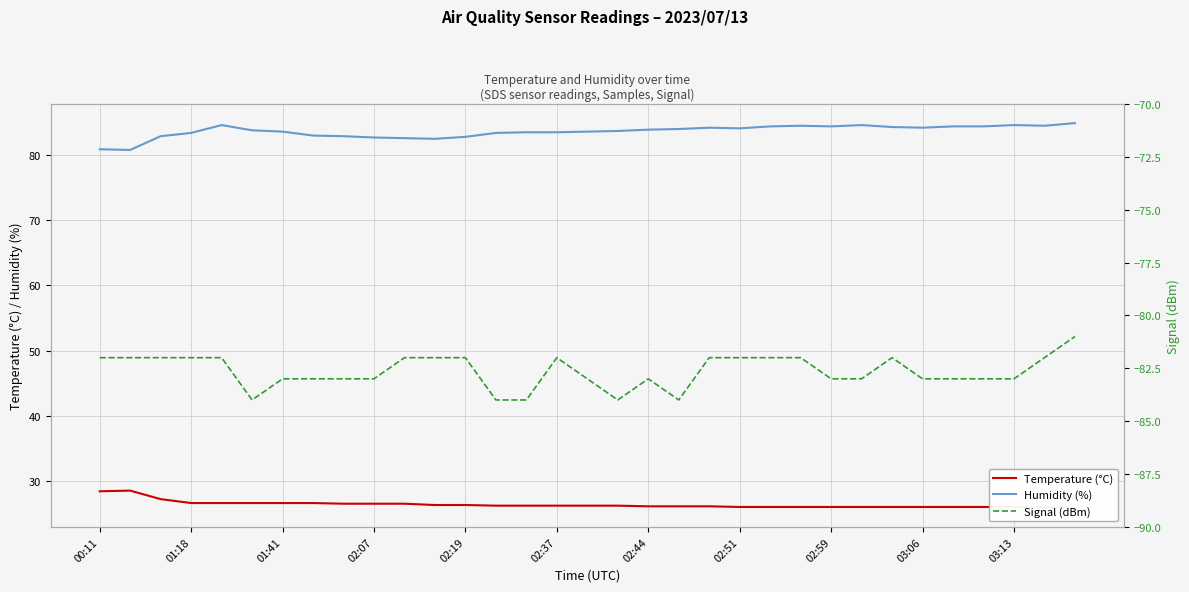

Reading left to right, what are all the values shown in this chart?

Temperature (°C): 28.5	28.6	27.3	26.7	26.7	26.7	26.7	26.7	26.6	26.6	26.6	26.4	26.4	26.3	26.3	26.3	26.3	26.3	26.2	26.2	26.2	26.1	26.1	26.1	26.1	26.1	26.1	26.1	26.1	26.1	26.1	26.1	26.0
Humidity (%): 80.8	80.7	82.8	83.3	84.5	83.7	83.5	82.9	82.8	82.6	82.5	82.4	82.7	83.3	83.4	83.4	83.5	83.6	83.8	83.9	84.1	84.0	84.3	84.4	84.3	84.5	84.2	84.1	84.3	84.3	84.5	84.4	84.8
Signal (dBm): -82.0	-82.0	-82.0	-82.0	-82.0	-84.0	-83.0	-83.0	-83.0	-83.0	-82.0	-82.0	-82.0	-84.0	-84.0	-82.0	-83.0	-84.0	-83.0	-84.0	-82.0	-82.0	-82.0	-82.0	-83.0	-83.0	-82.0	-83.0	-83.0	-83.0	-83.0	-82.0	-81.0